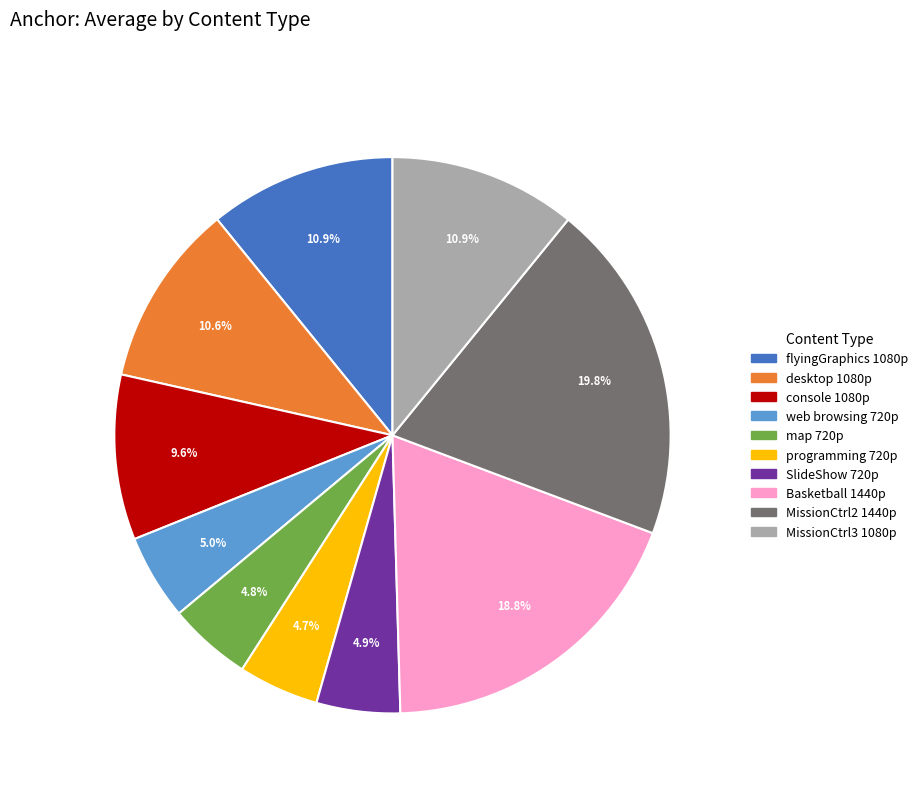

Which has a higher value, desktop 1080p or web browsing 720p?

desktop 1080p